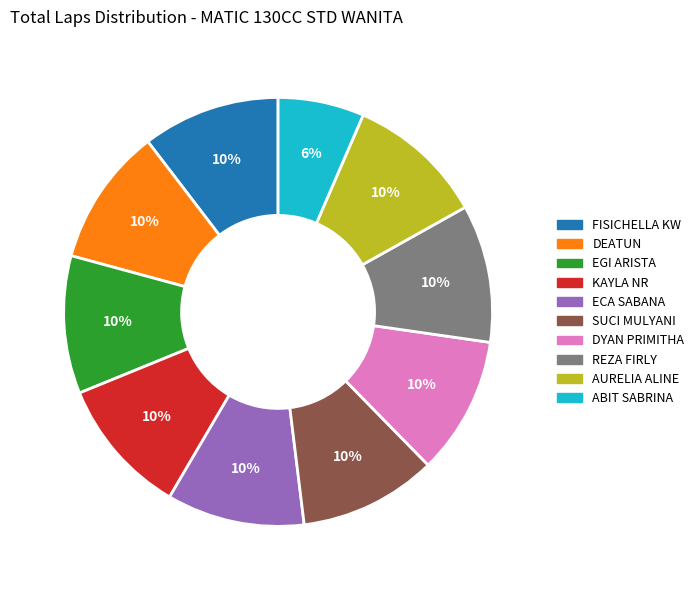

Is there a majority slice in this chart?

No